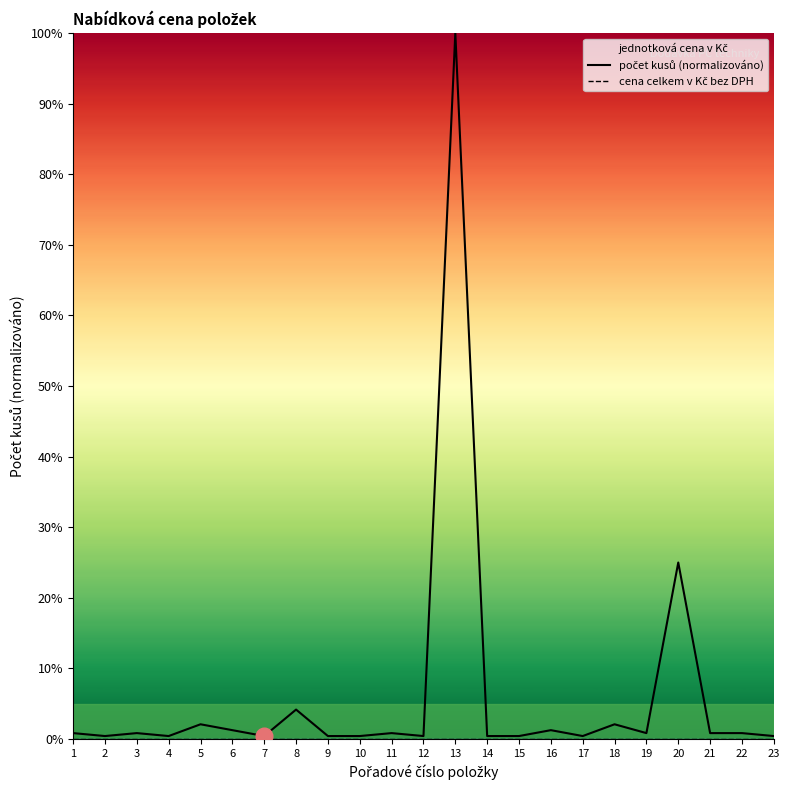

Rank the series at 16 from highest to lowest value.

počet kusů (normalizováno), cena celkem v Kč bez DPH